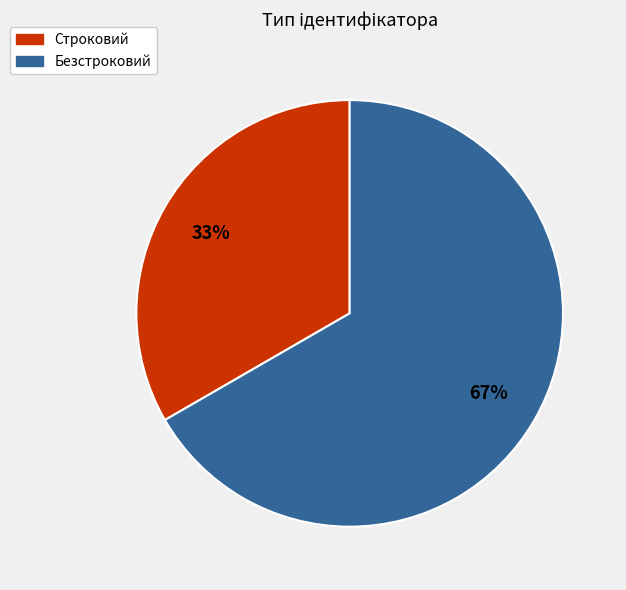

To the nearest percent, what is the average slice percentage?

50%